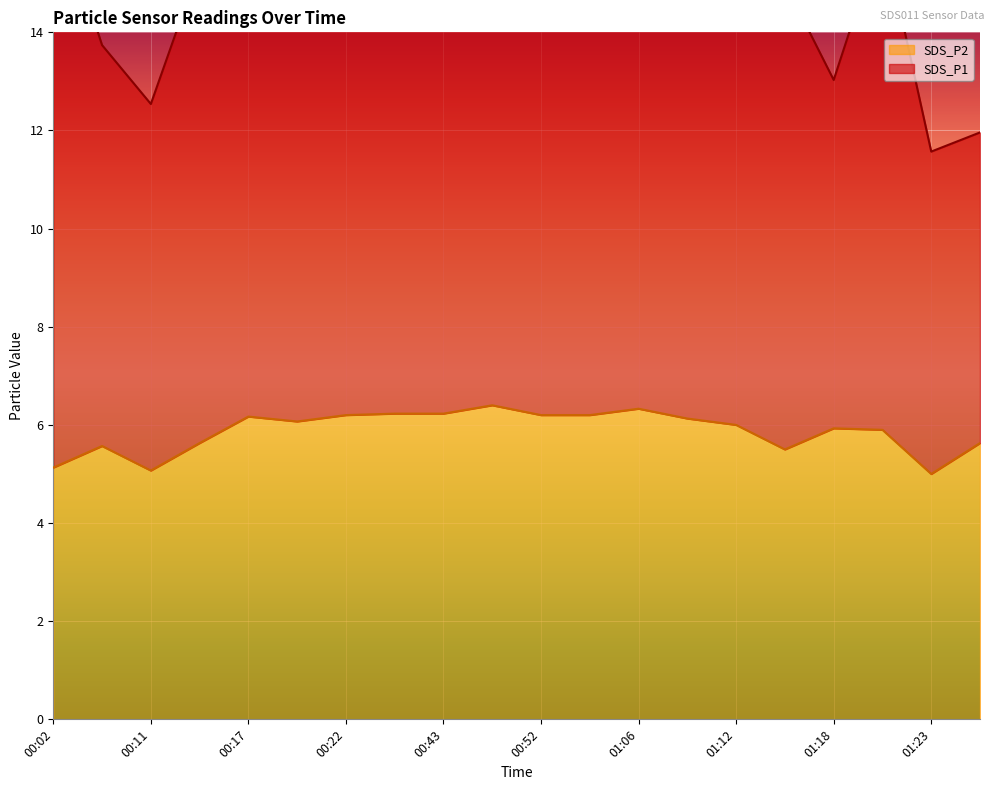

List the labels in order of value, largest first.

00:49, 01:06, 00:26, 00:43, 00:22, 00:52, 00:54, 00:17, 01:09, 00:20, 01:12, 01:18, 01:20, 00:14, 01:29, 00:05, 01:15, 00:02, 00:11, 01:23